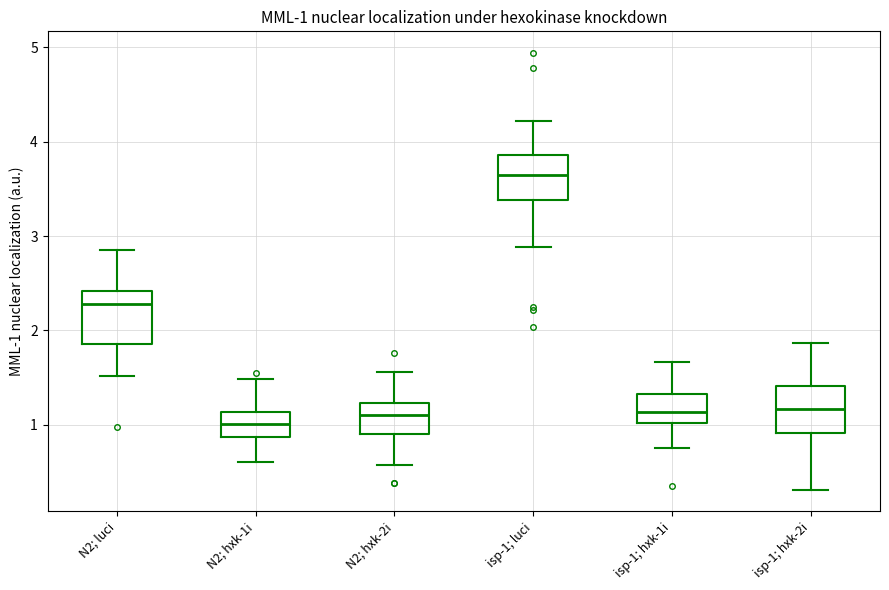

Which box has the highest median line?

isp-1; luci